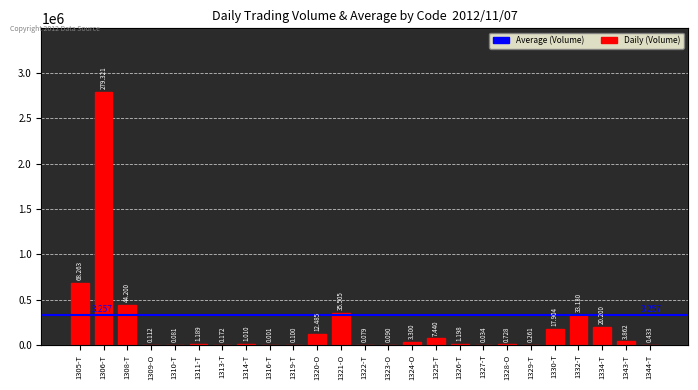

Rank the categories by value from highest to lowest.

1306-T, 1305-T, 1308-T, 1321-O, 1332-T, 1334-T, 1330-T, 1320-O, 1325-T, 1343-T, 1324-O, 1326-T, 1311-T, 1314-T, 1328-O, 1344-T, 1329-T, 1313-T, 1309-O, 1319-T, 1323-O, 1310-T, 1322-T, 1327-T, 1316-T